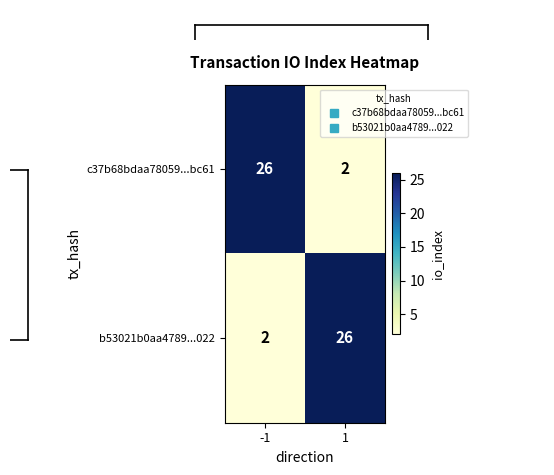

The b53021b0aa4789...022 series shows 1 at -1. True or false?

False